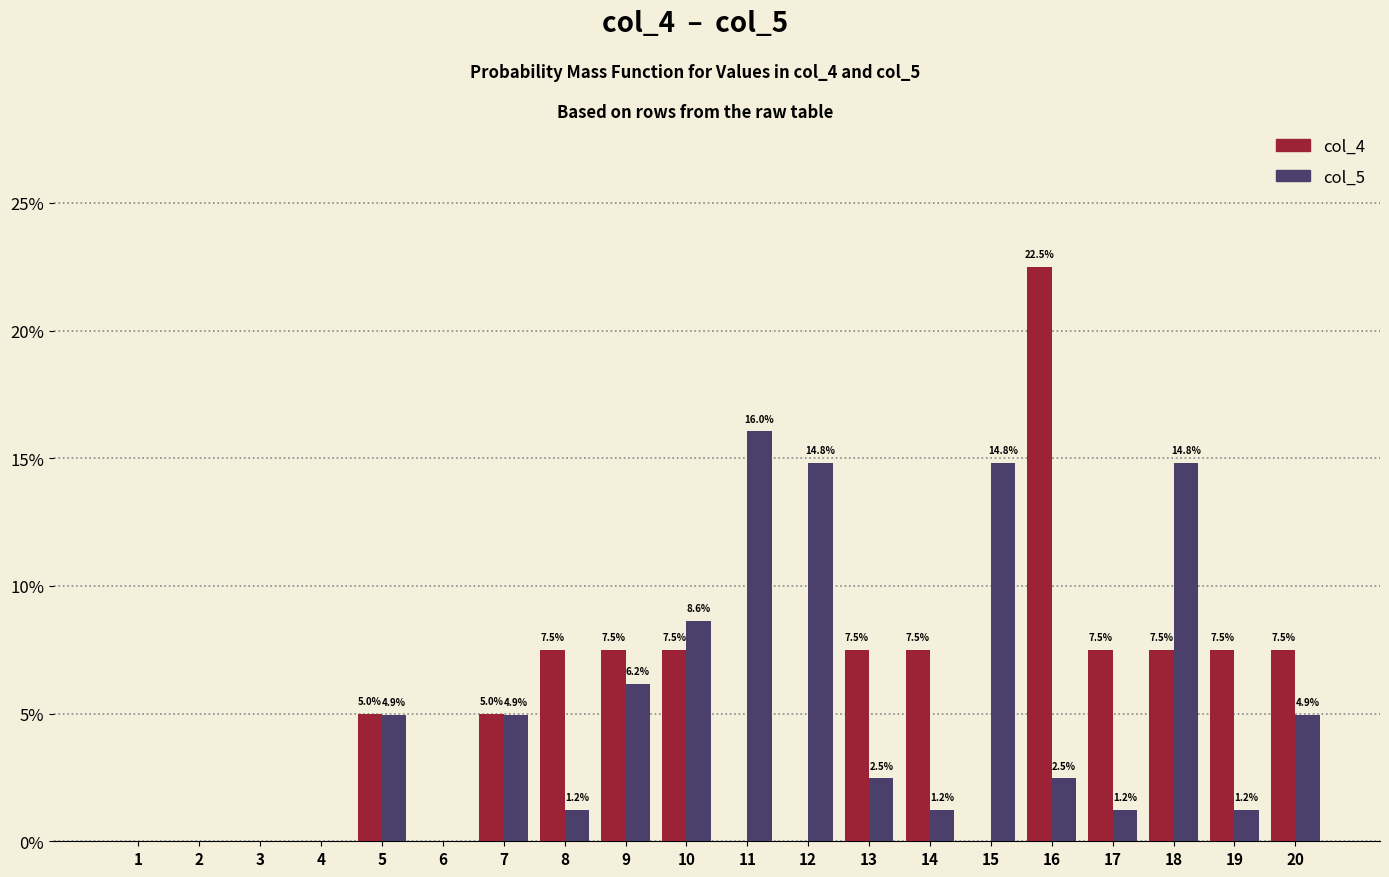

How many positive values does the col_4 series have?

12